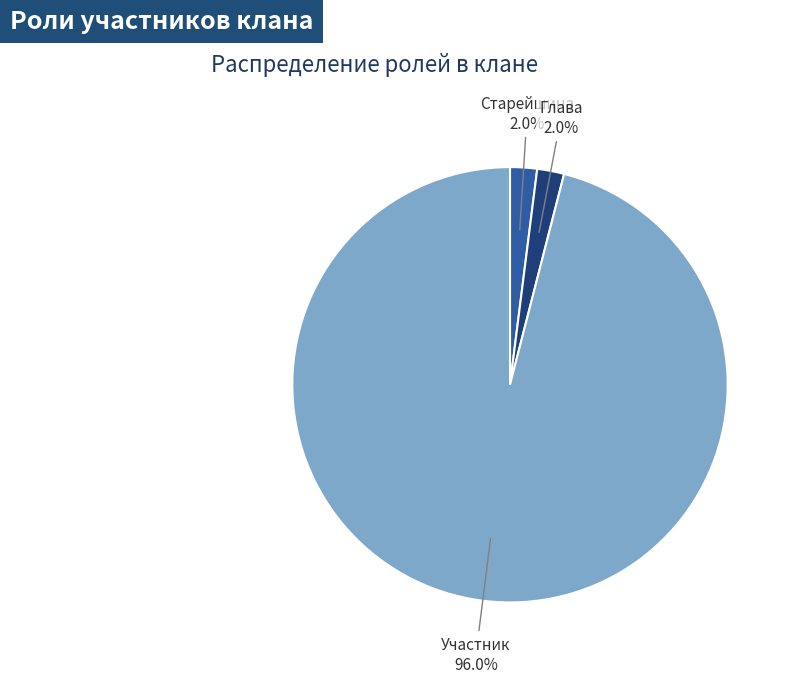

Does Участник account for over 50% of the chart?

Yes